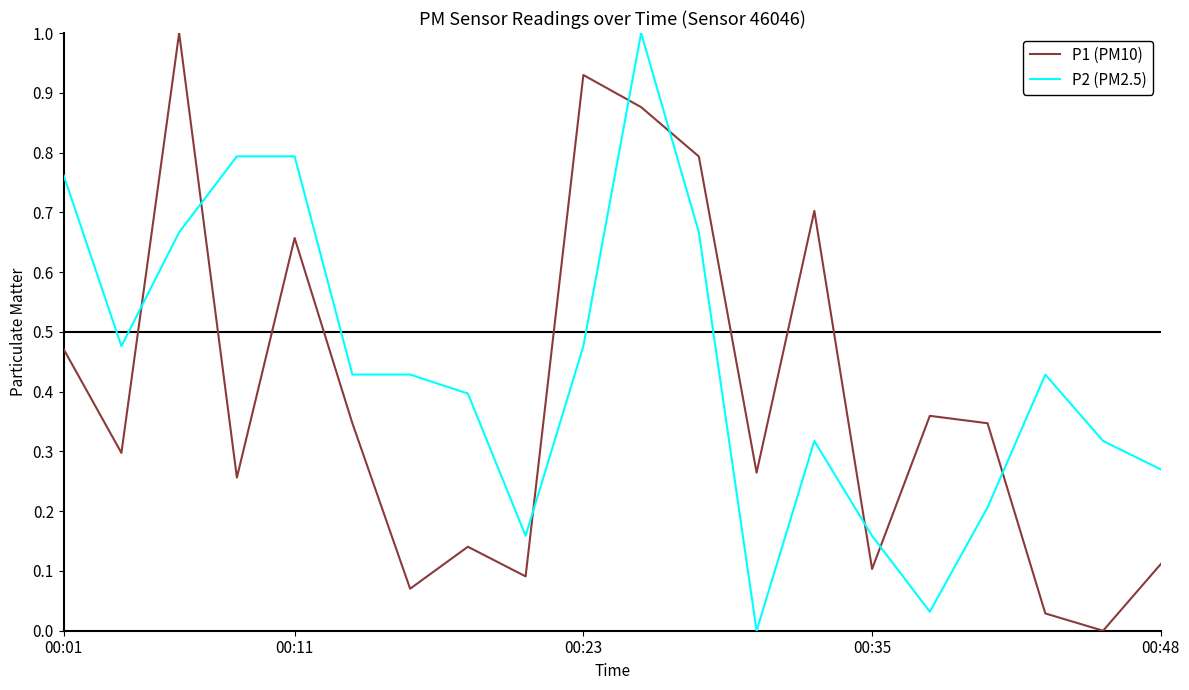

What is the difference between the maximum and second lowest values in the P1 (PM10) series?

1.0